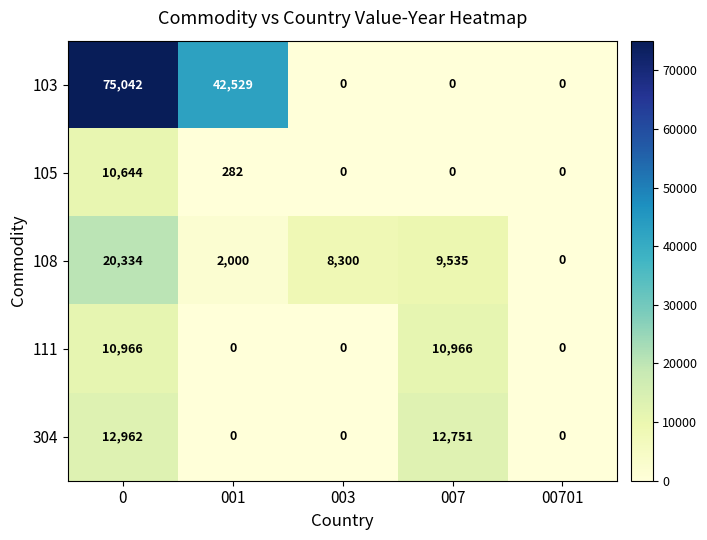

What is the maximum value shown in the chart?

75042